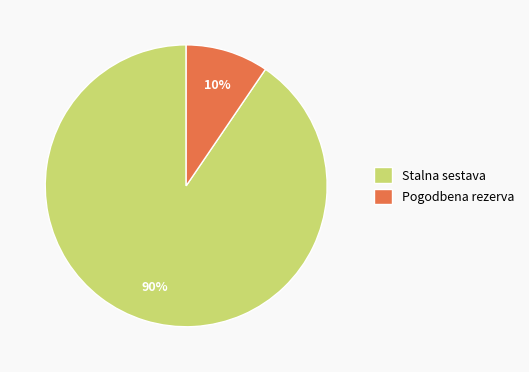

Is it true that Stalna sestava is 90% of the pie?

True